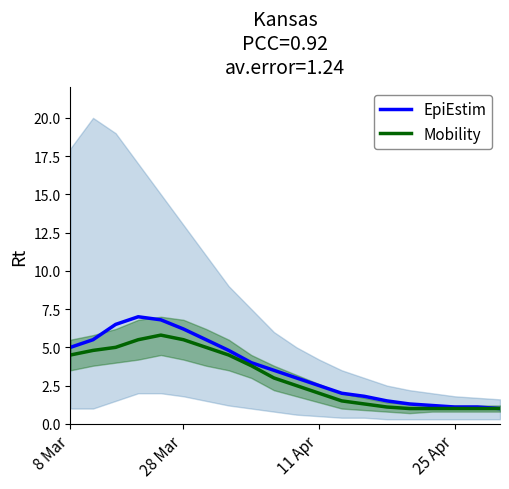

How many interior local peaks does the Mobility series have?

1